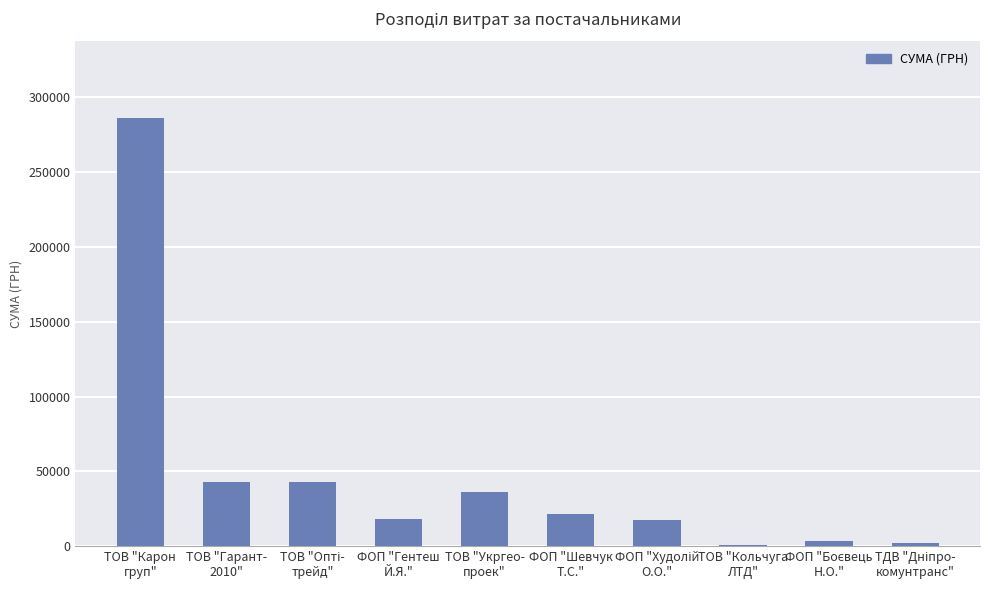

What is the greatest value displayed?

285809.9